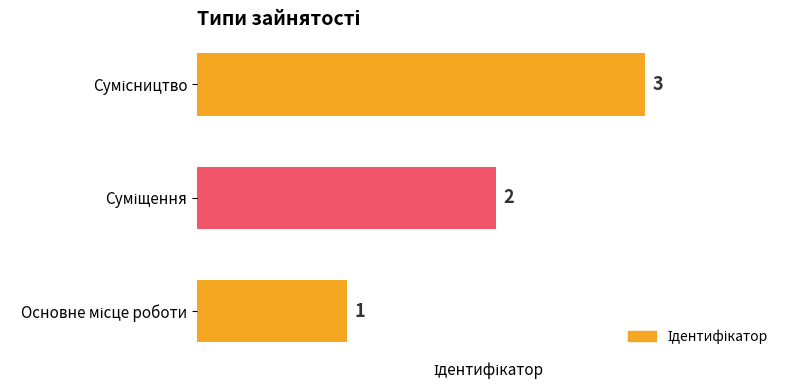

What is the greatest value displayed?

3